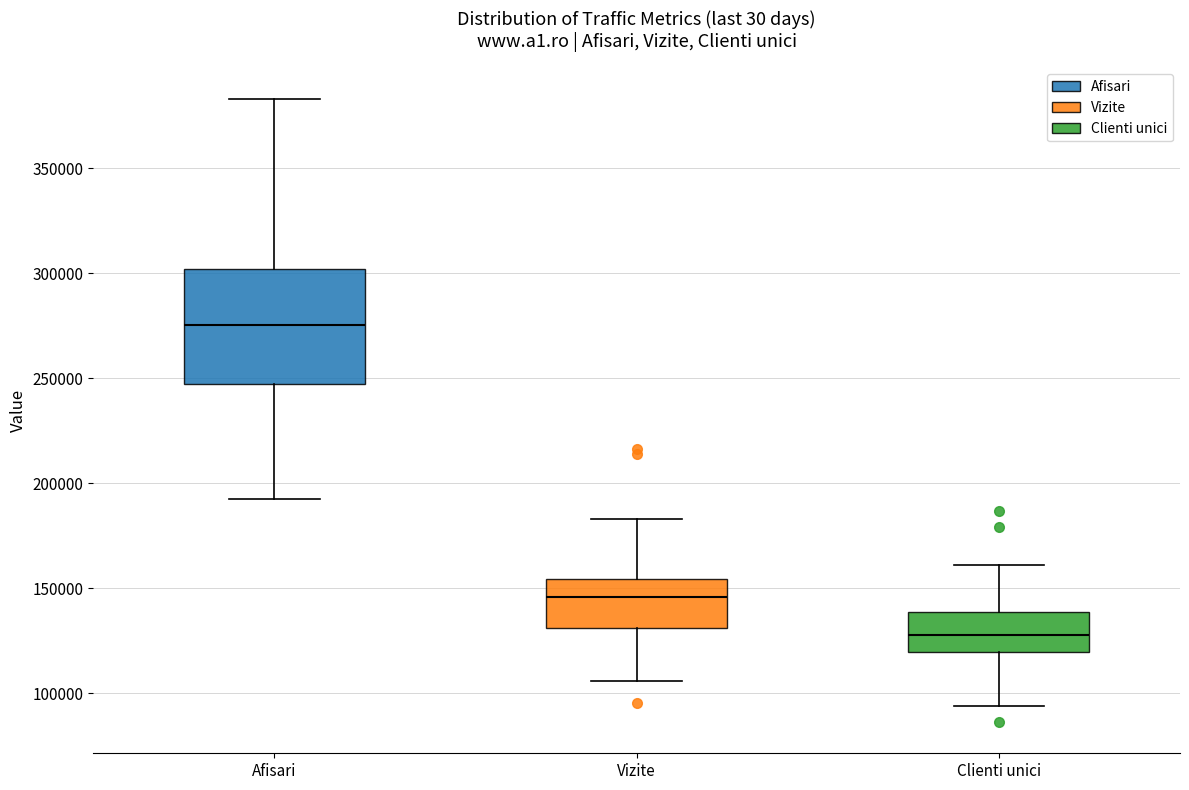

Where does the lower whisker of the box for Clienti unici end on the y-axis? The values are not printed on the chart, so give them approximately, as read against the axis.

95000